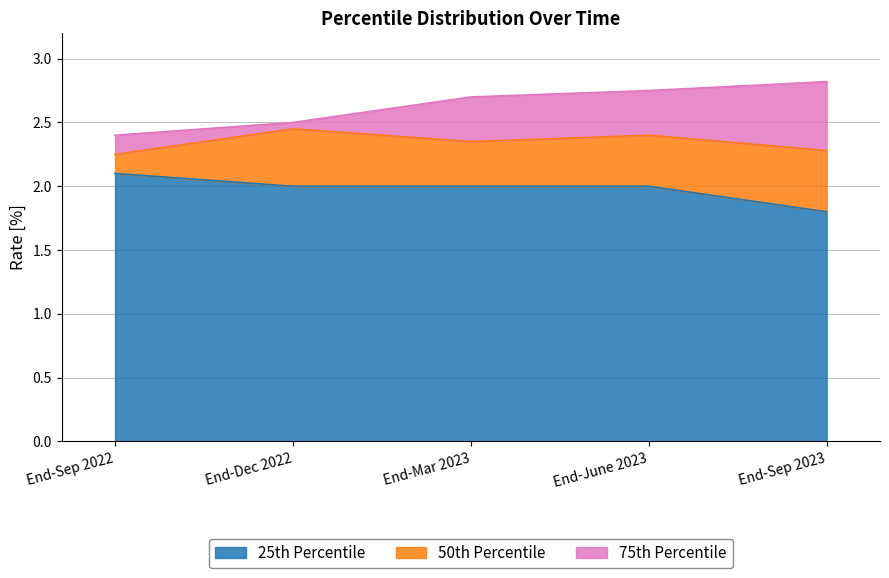

The 50th Percentile series shows 2.2 at End-Sep 2022. True or false?

True